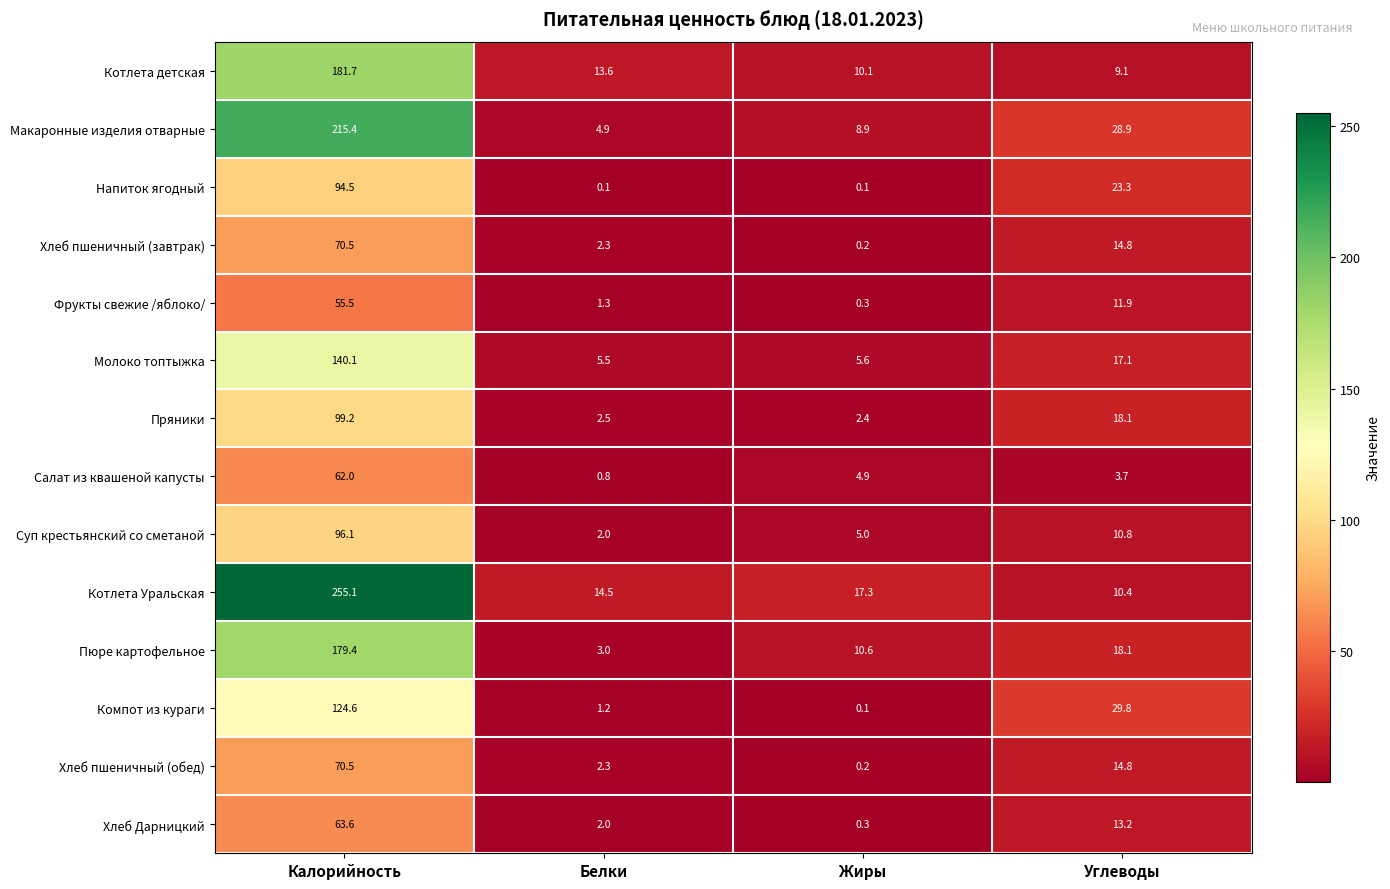

What is the lowest value of the Котлета Уральская series?

10.4